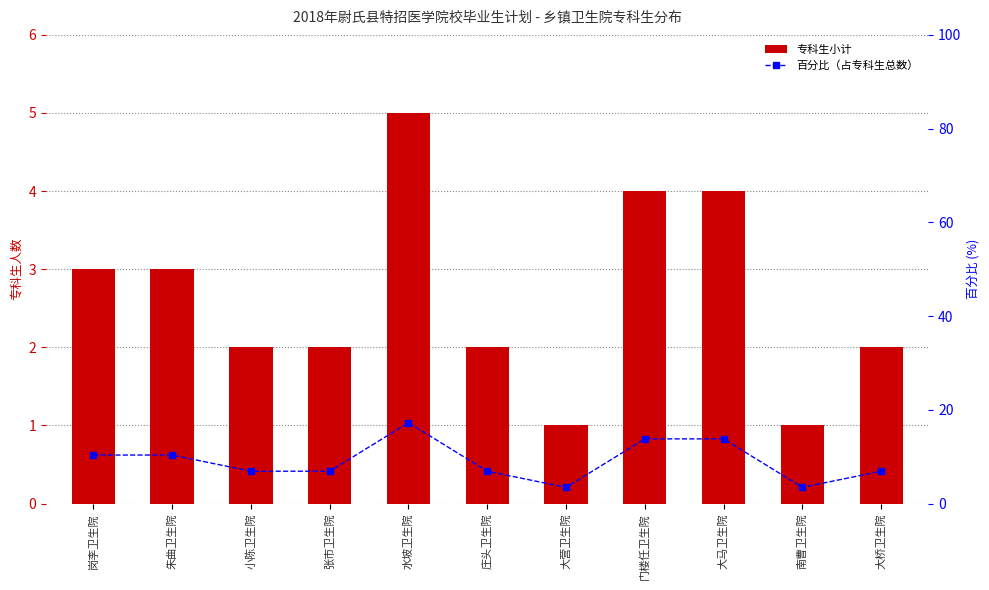

What is the sum of all 专科生小计 values?

29.0